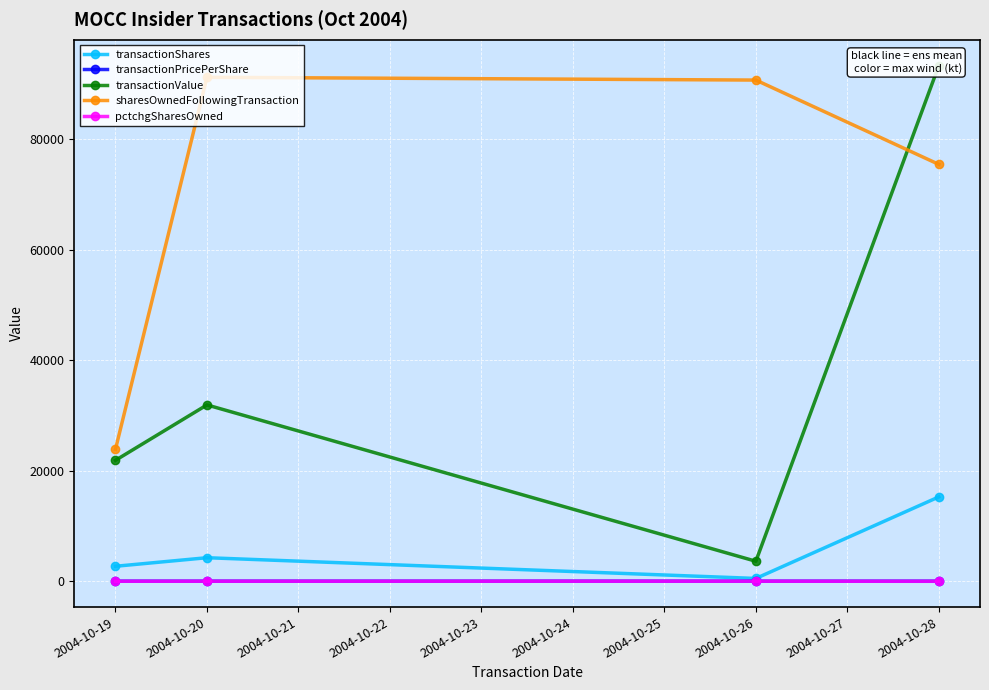

What is the value of the transactionShares point at the 4th from the left?

15250.0